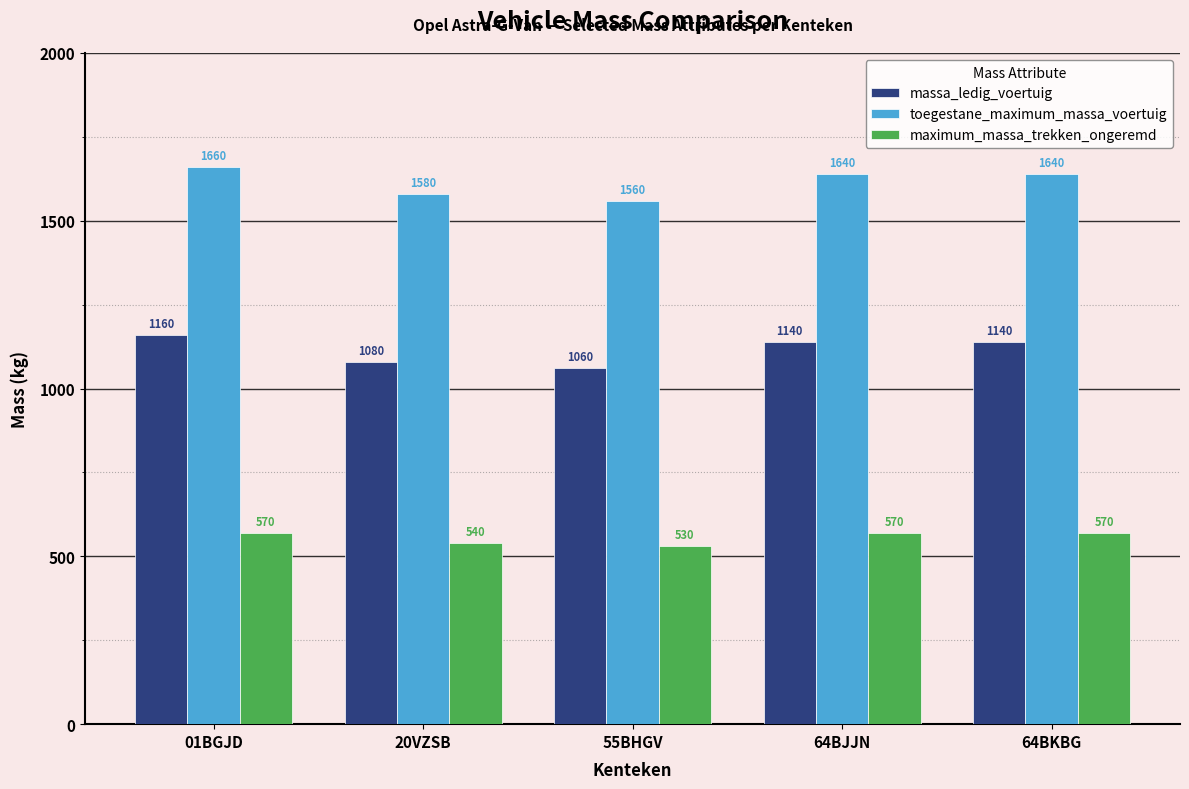

Rank the series by their maximum value, from lowest to highest.

maximum_massa_trekken_ongeremd, massa_ledig_voertuig, toegestane_maximum_massa_voertuig